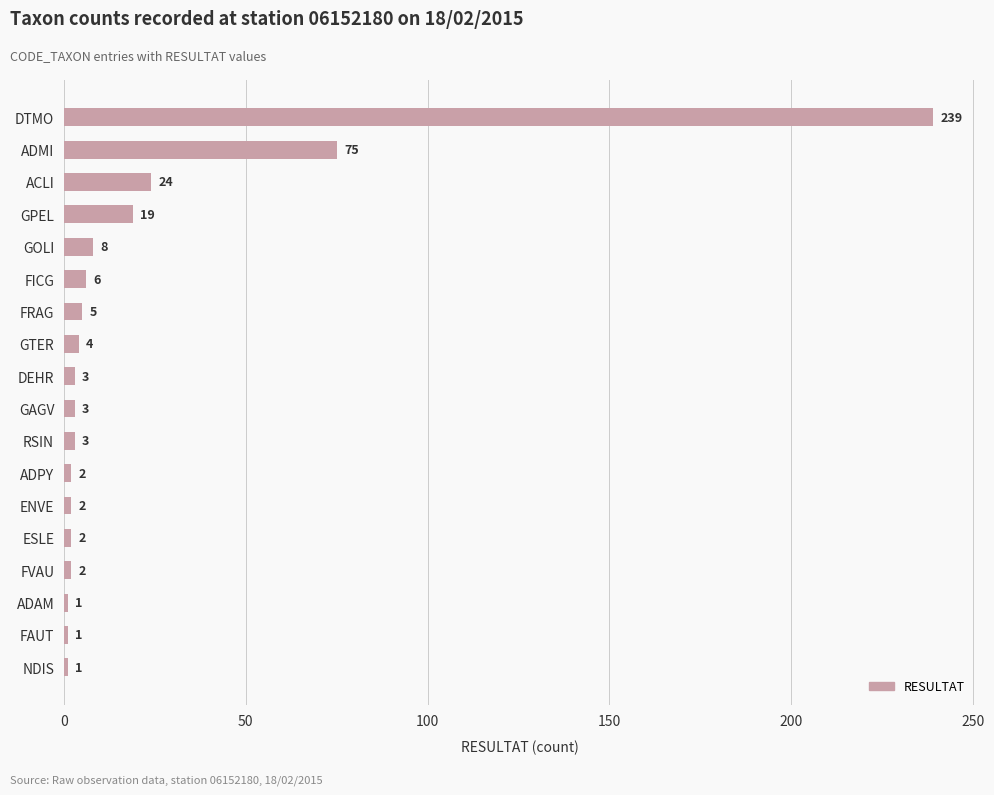

Are the bars horizontal?

Yes